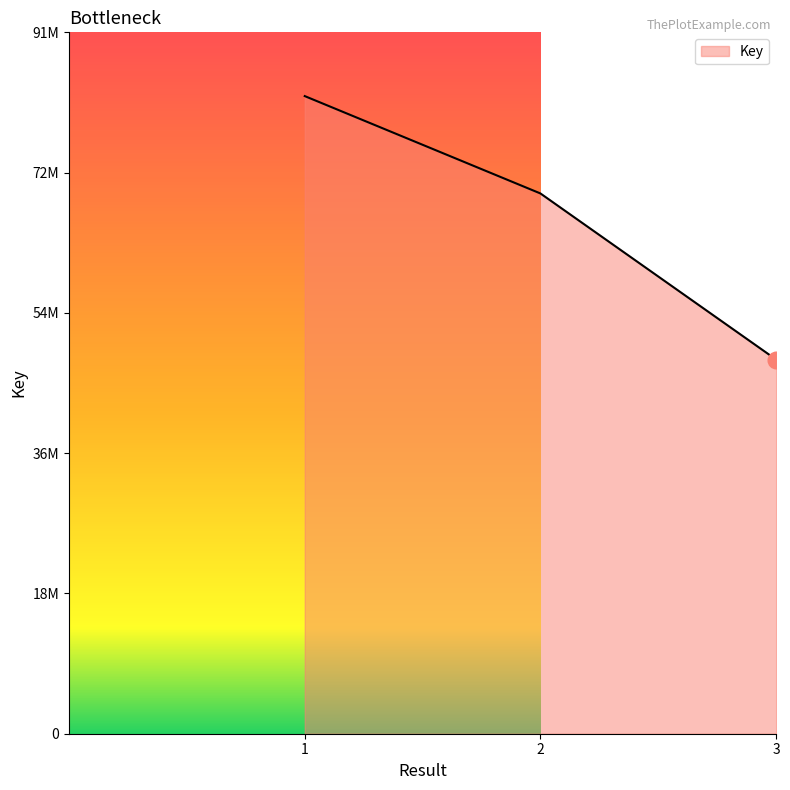

What is the minimum value shown in the chart?

48619936